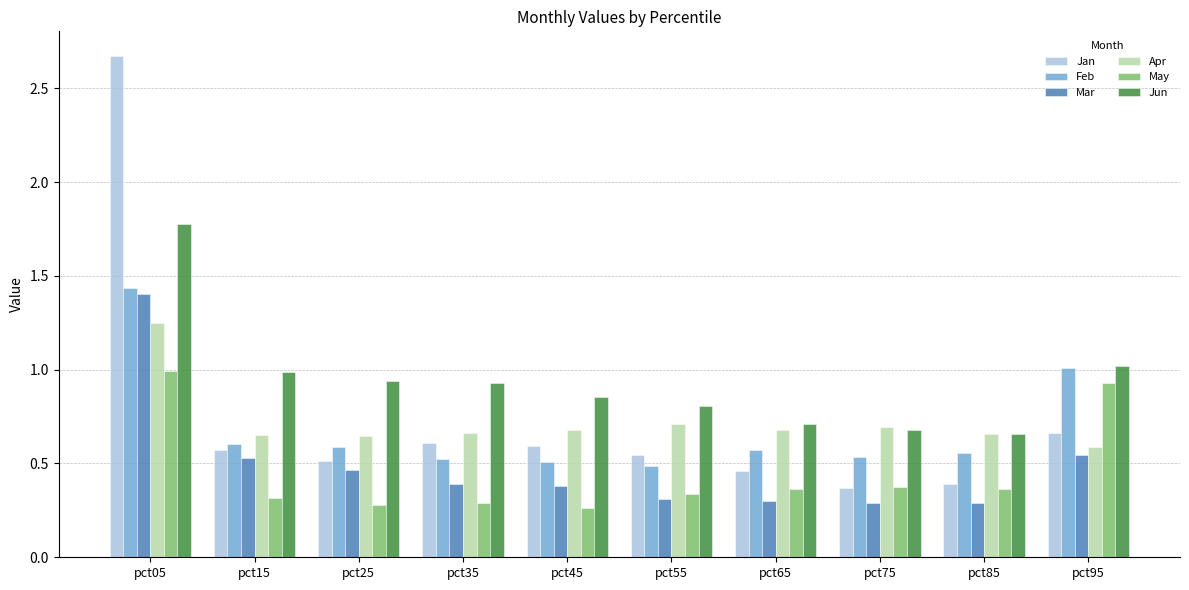

Does the chart contain any negative values?

No